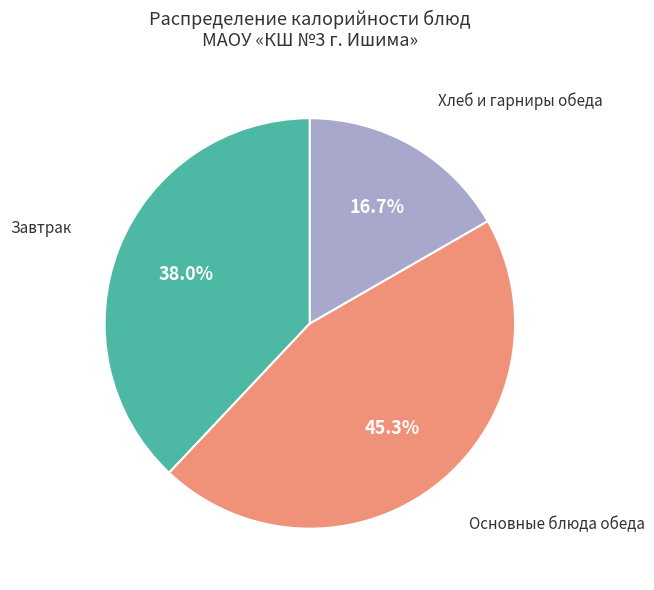

Does any single category account for the majority?

No